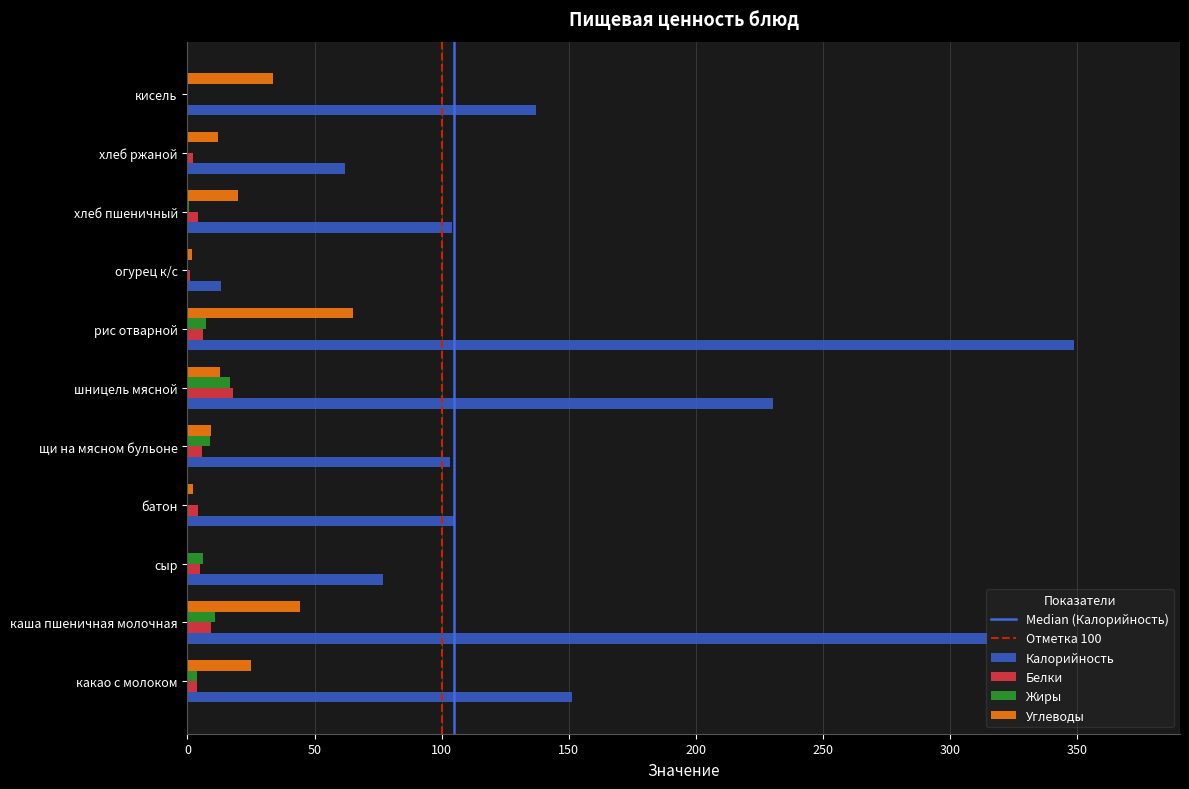

Is it true that Белки equals 9.3 at каша пшеничная молочная?

True